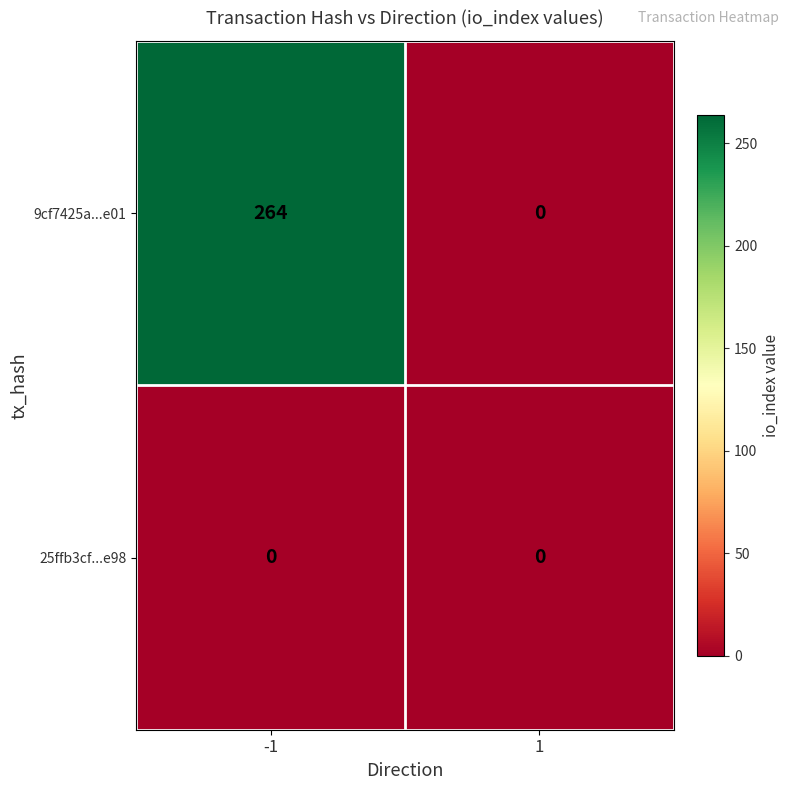

What value does the 9cf7425a...e01 series have at -1, to the nearest 10?

260